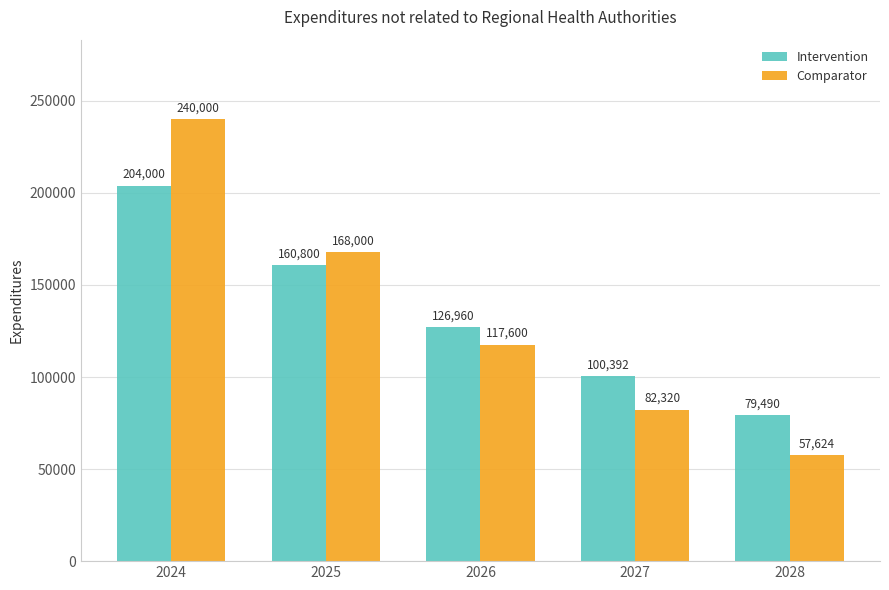

Which series has the widest spread of values?

Comparator